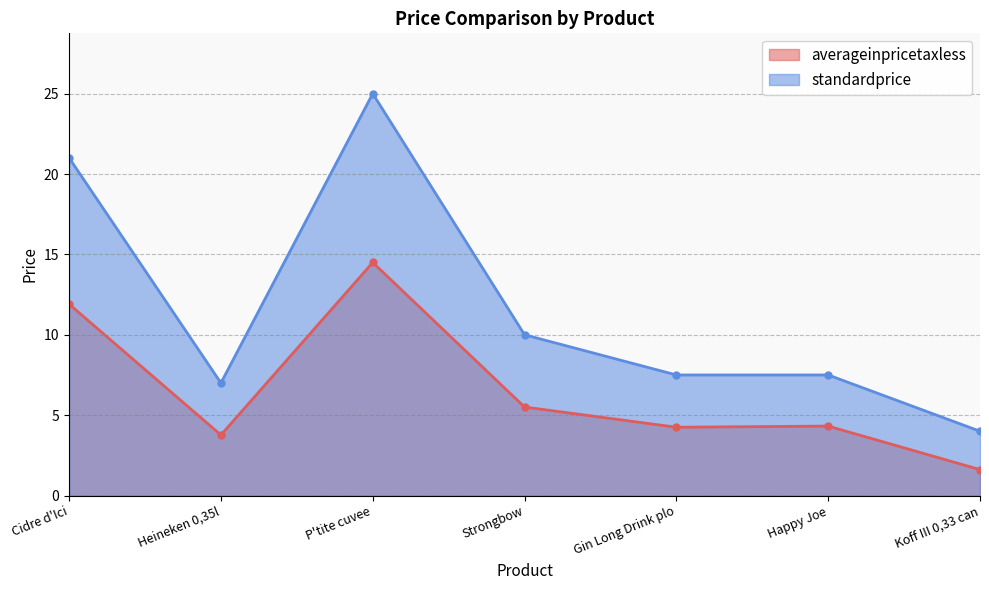

How many series are shown in this chart?

2